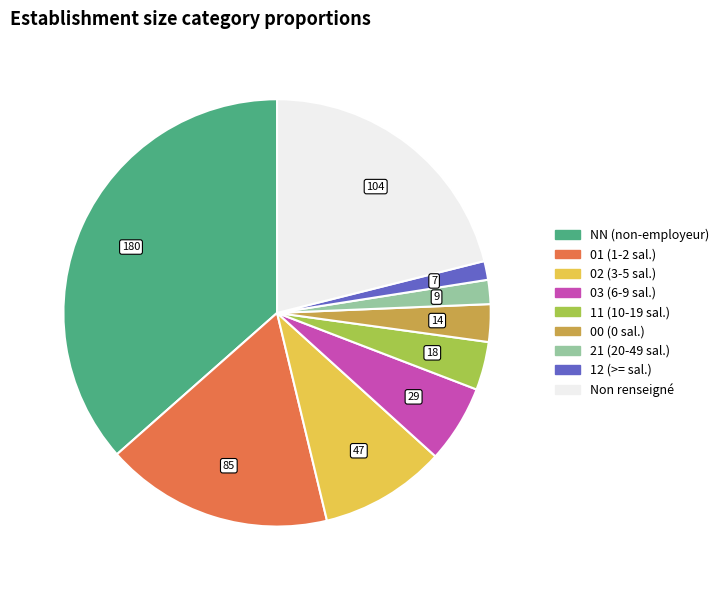

Count the number of slices in the pie.

9